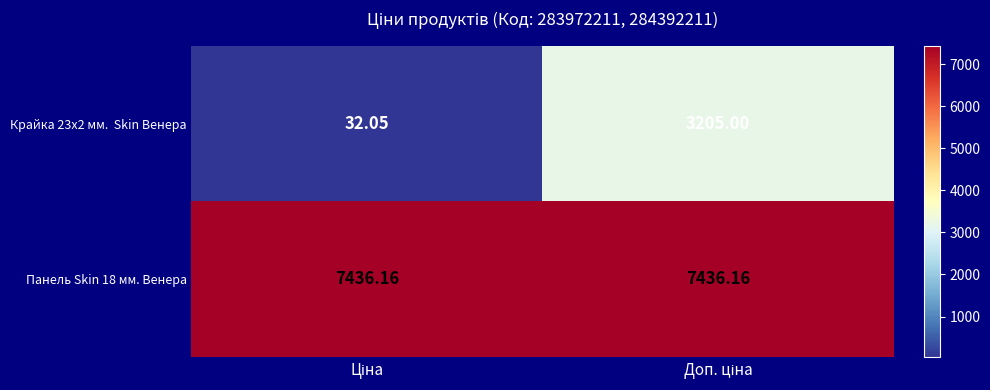

List the series in order of their overall mean, lowest first.

Крайка 23x2 мм. Skin Венера, Панель Skin 18 мм. Венера